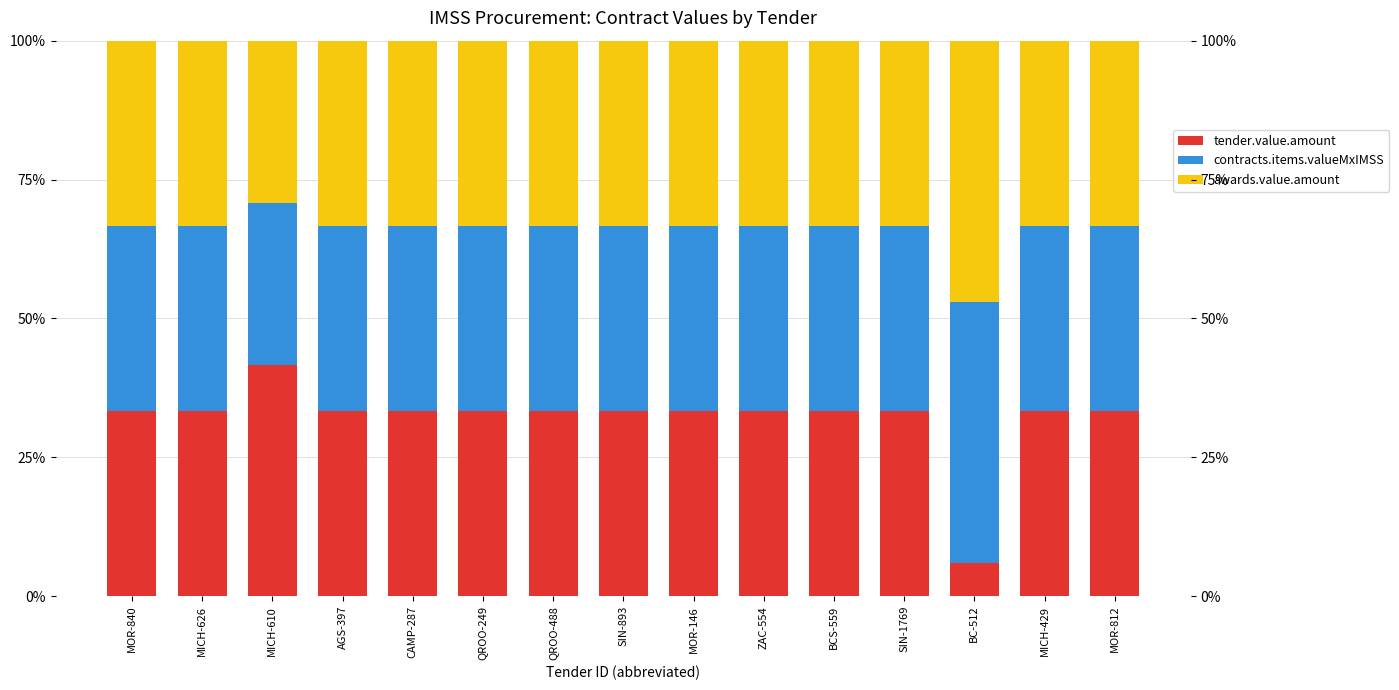

Is it true that awards.value.amount equals 0.2 at MICH-626?

False